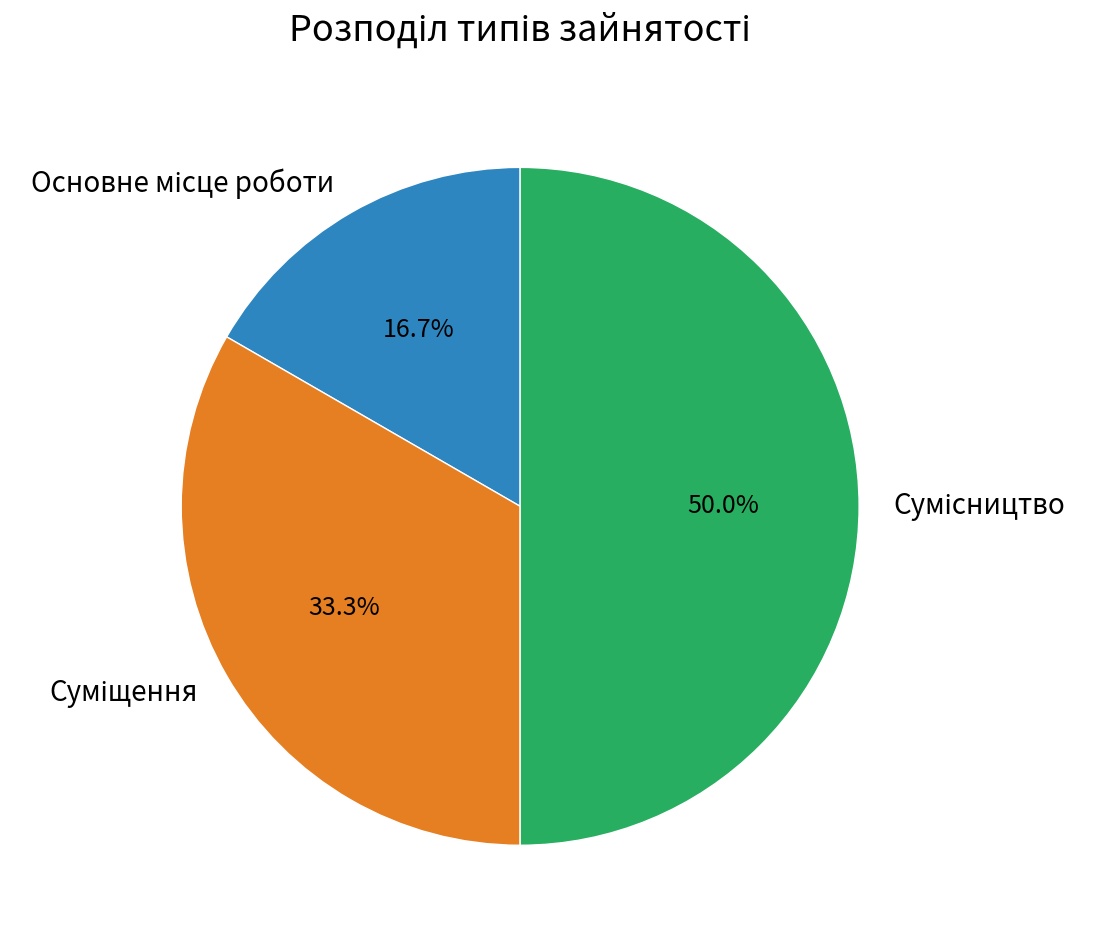

How many slices are in this pie chart?

3